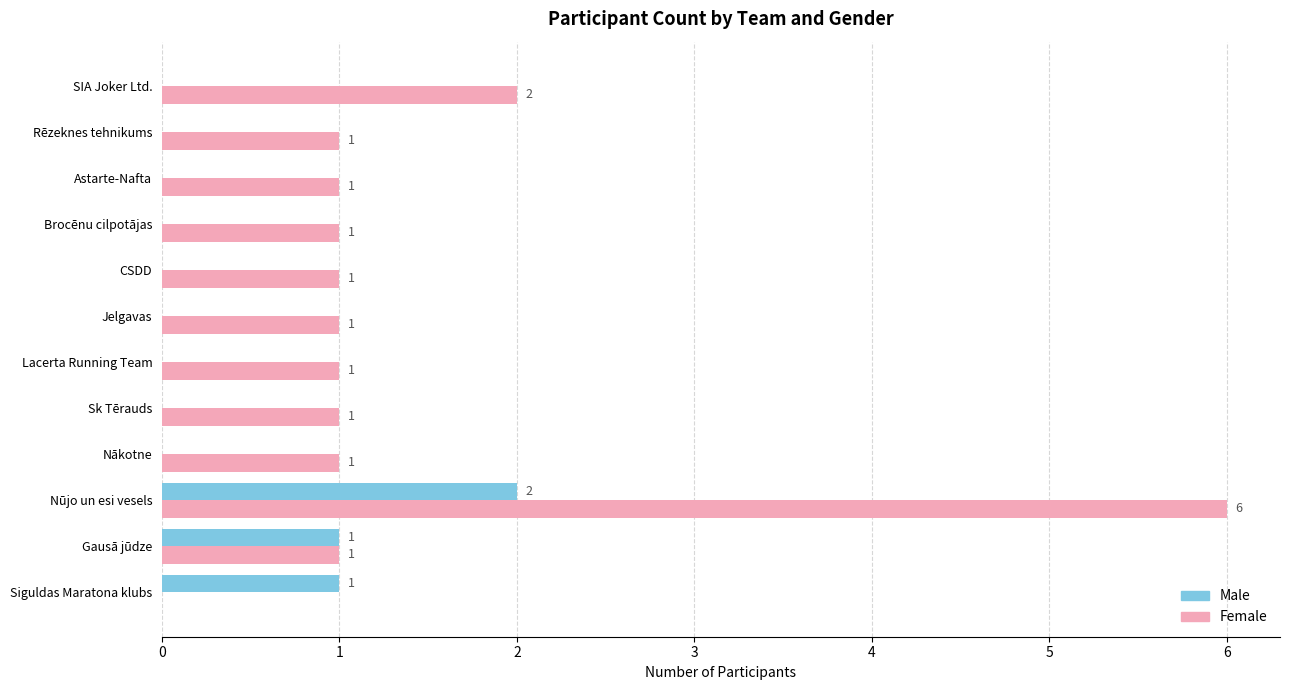

Is the value of Male at Sk Tērauds greater than the value of Female at Lacerta Running Team?

No